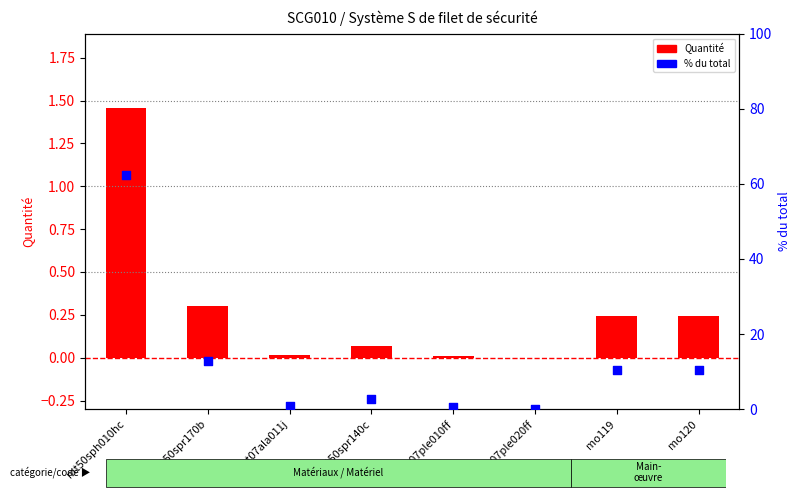

Which series has the widest spread of Y values?

% du total